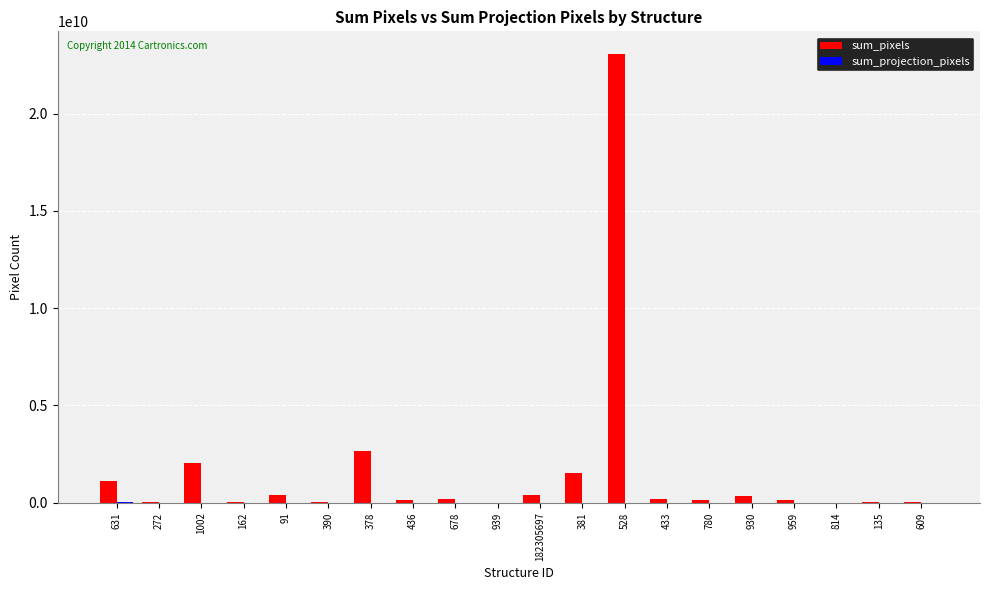

Between 528 and 930, which series saw the biggest shift?

sum_pixels